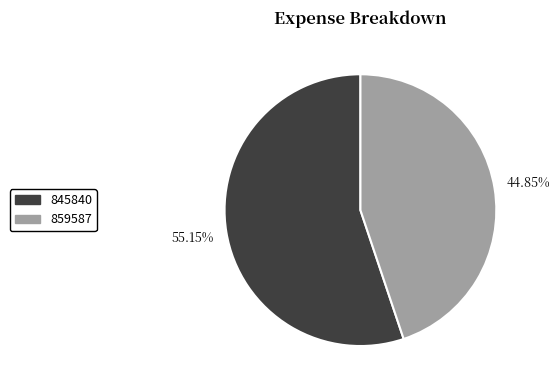

To the nearest percent, what is the average slice percentage?

50%